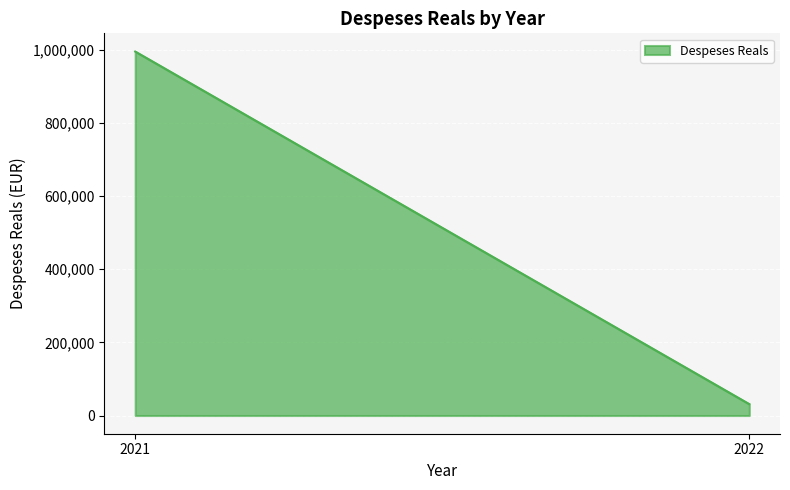

What is the value of the 2nd point from the left?

31181.2